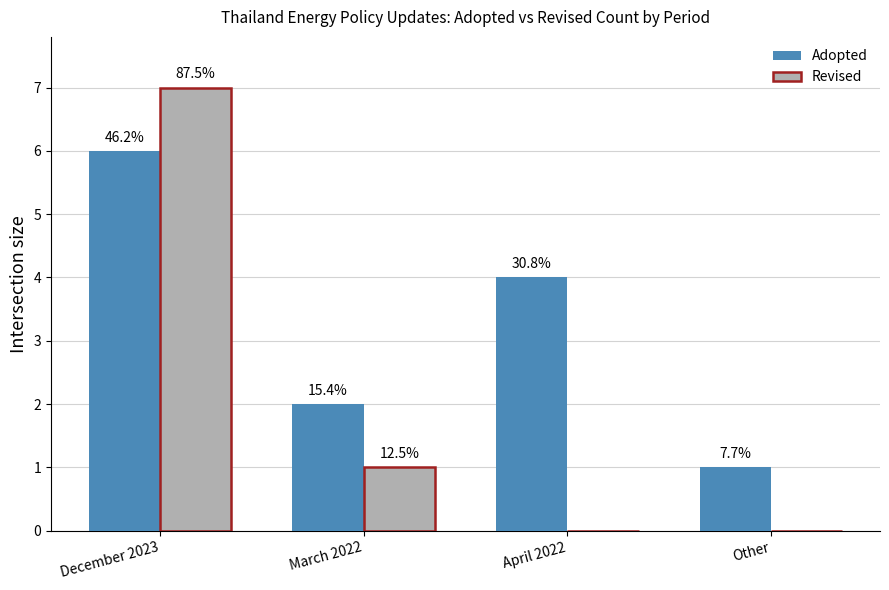

Does the chart contain stacked bars?

No